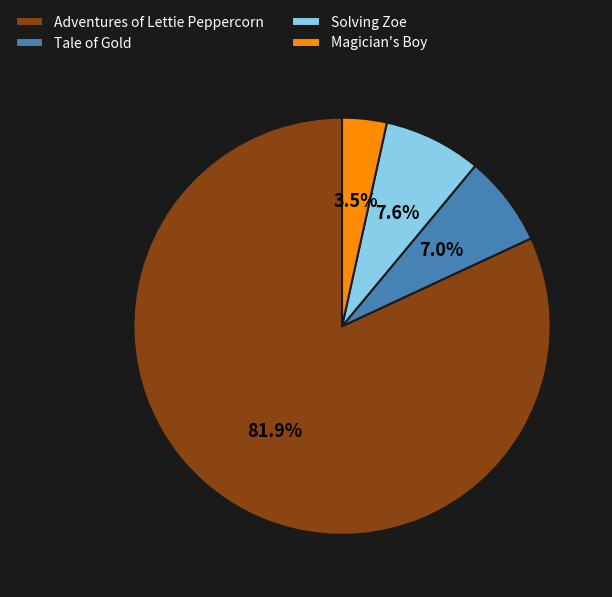

To the nearest percent, what is the difference between the Adventures of Lettie Peppercorn and Solving Zoe slice percentages?

74%